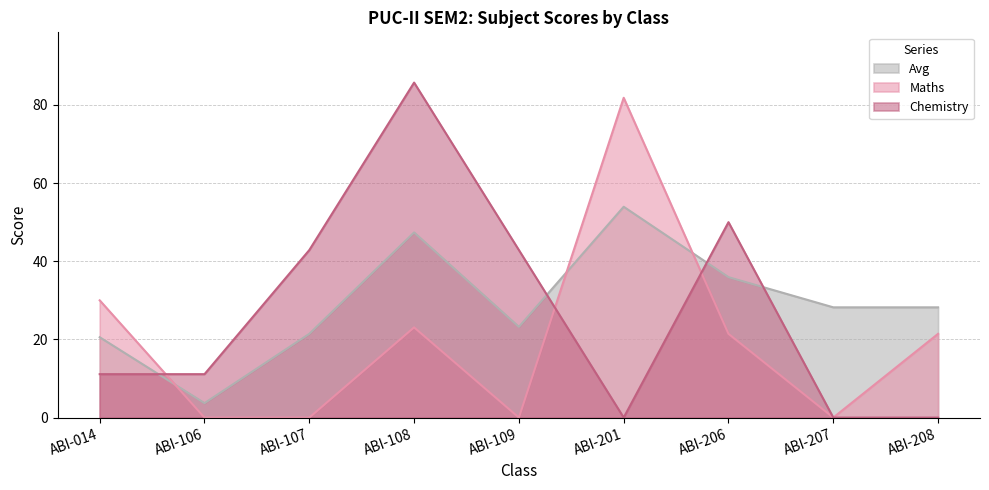

How many distinct data groups are displayed?

3